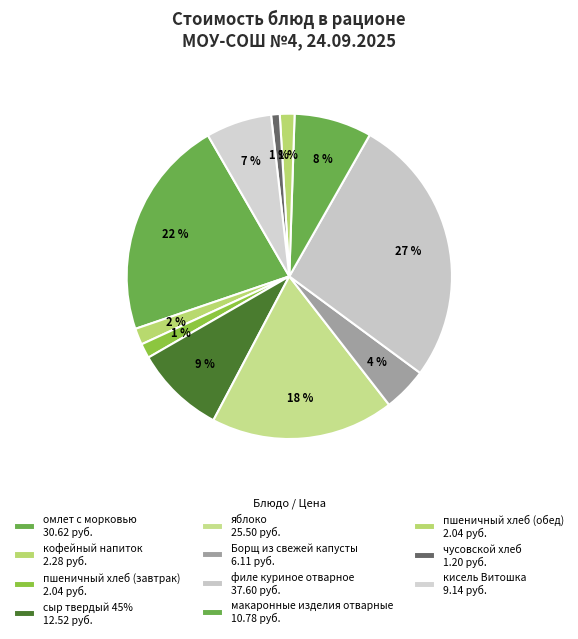

To the nearest percent, what is the average slice percentage?

9%